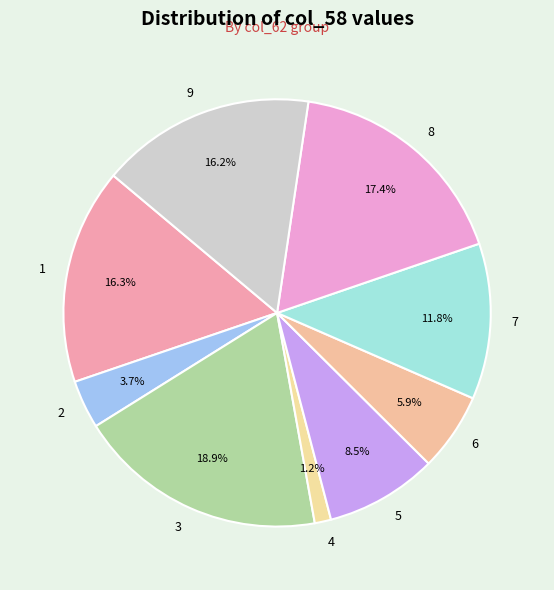

What is the largest slice in the pie chart?

3